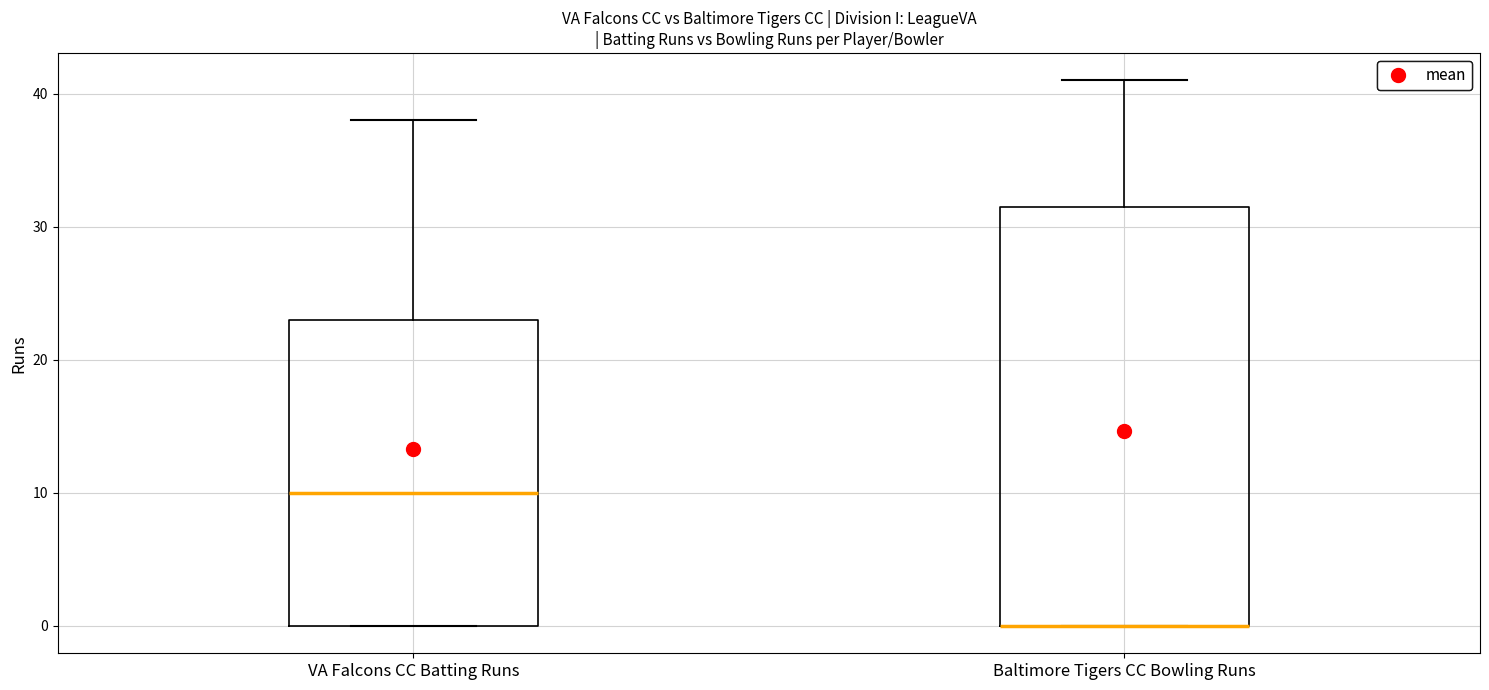

Reading left to right, read every box against the y-axis: the position of its median line, the range the box covers, and the ends of its whiskers. The values are not printed on the chart, so give them approximately, as read against the axis.

VA Falcons CC Batting Runs: median 10, box 0 to 23, whiskers 0 to 38
Baltimore Tigers CC Bowling Runs: median 0 (drawn on the box's lower edge), box 0 to 32, whiskers 0 to 41